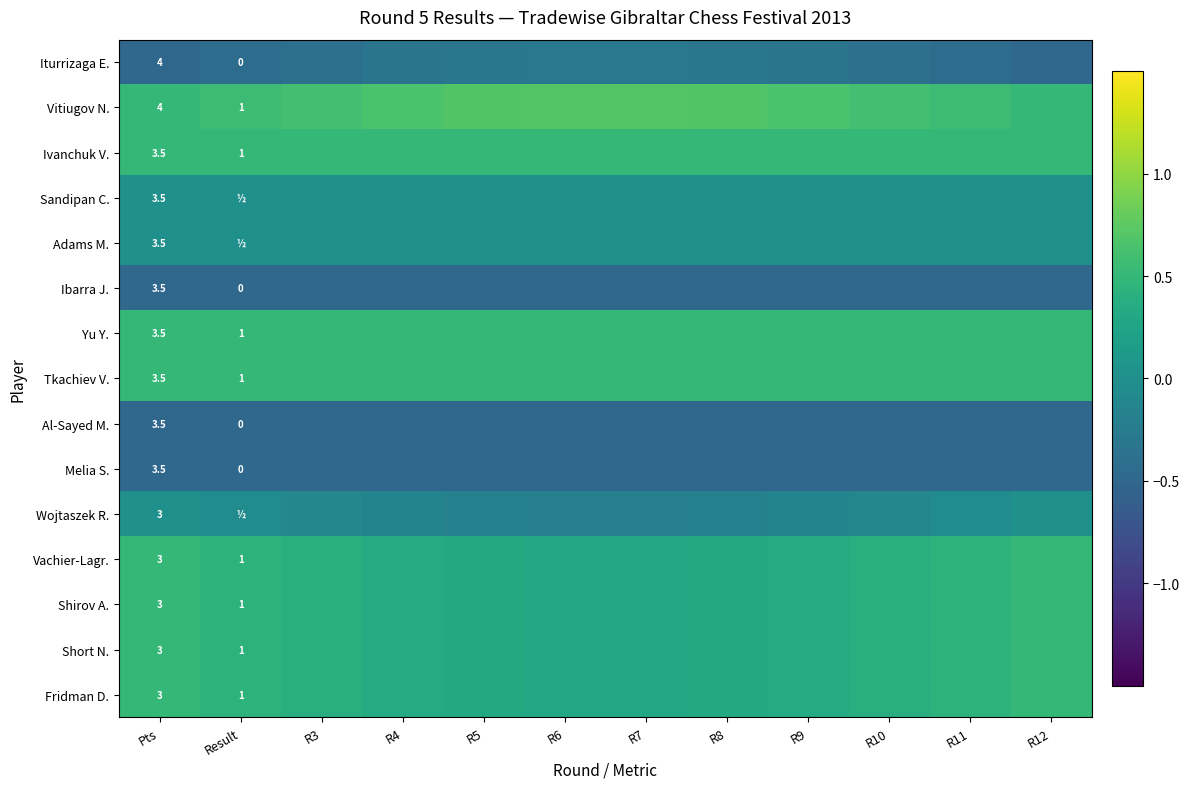

What is the sum of all Al-Sayed M. values?

-6.0